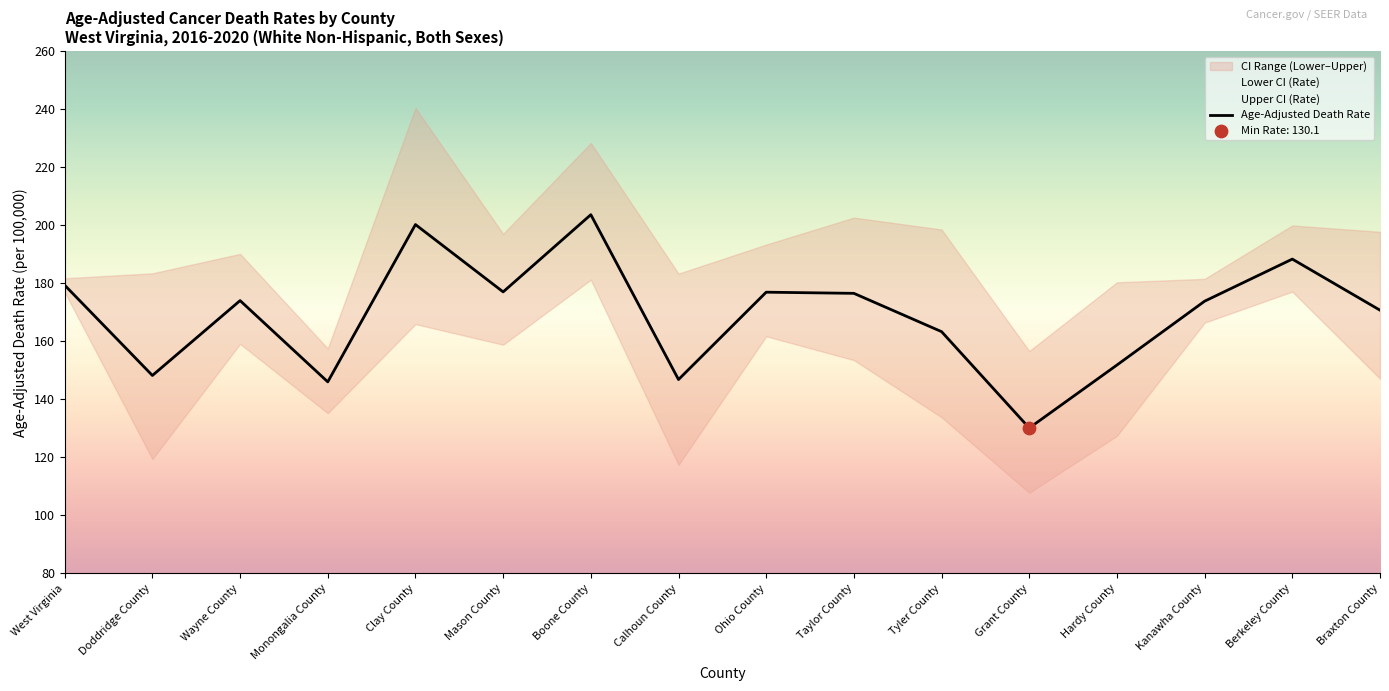

What are all the series names shown in the legend?

Age-Adjusted Death Rate, Lower CI (Rate), Upper CI (Rate)